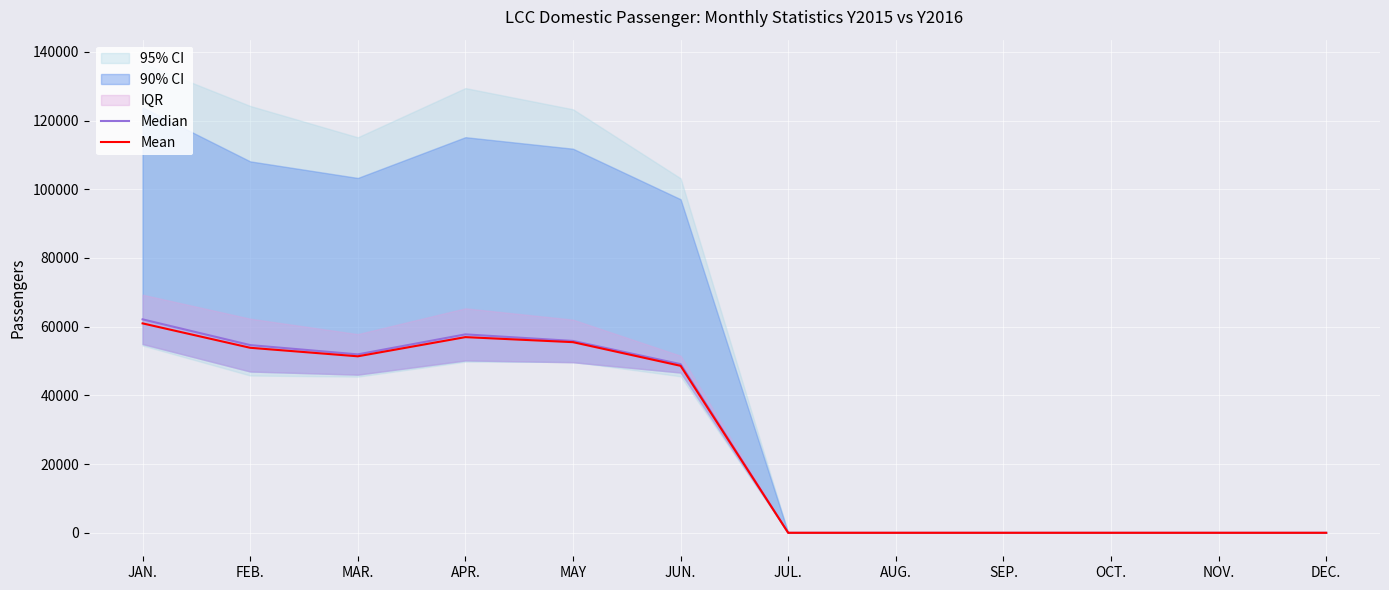

What is the difference between the Mean values at JAN. and JUL.?

60965.5